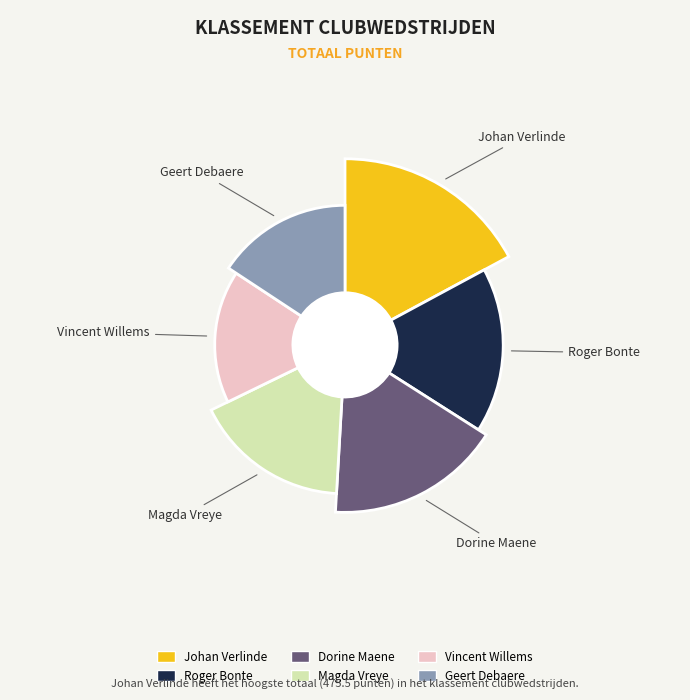

To the nearest percent, what is the difference between the Vincent Willems and Geert Debaere slice percentages?

1%